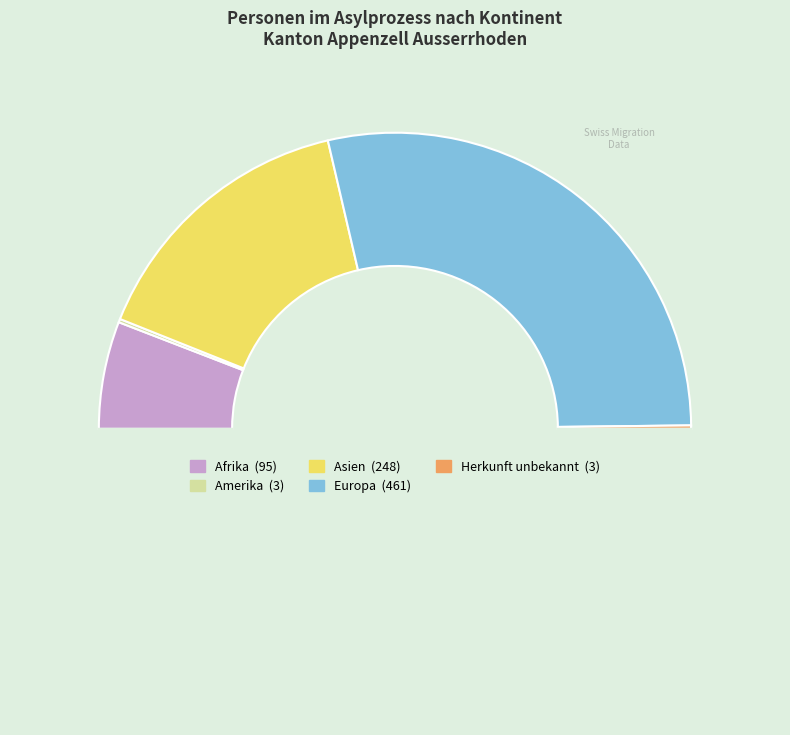

Which slice represents more than half of the pie?

Europa